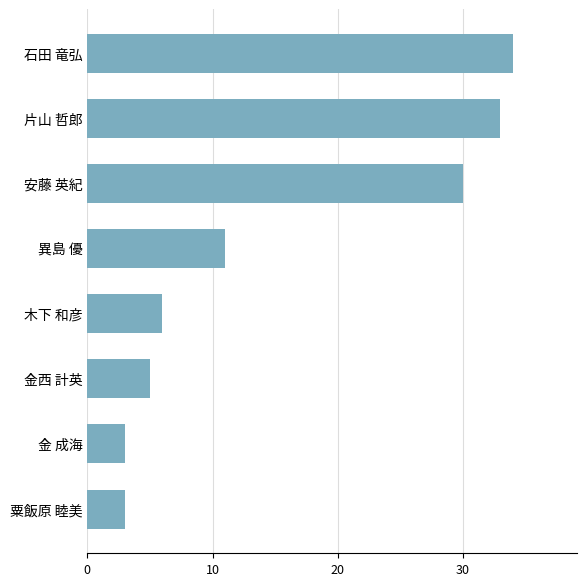

Which has a higher value, 木下 和彦 or 石田 竜弘?

石田 竜弘